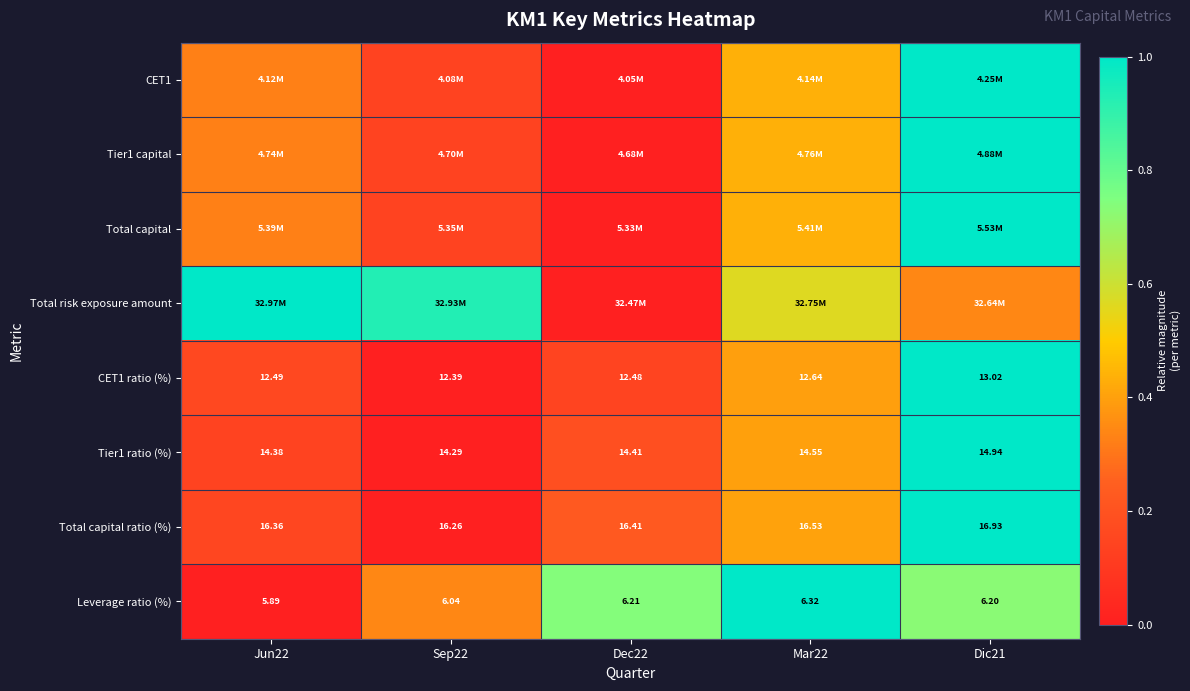

The value of Tier1 capital at Dic21 is 1.0. True or false?

True